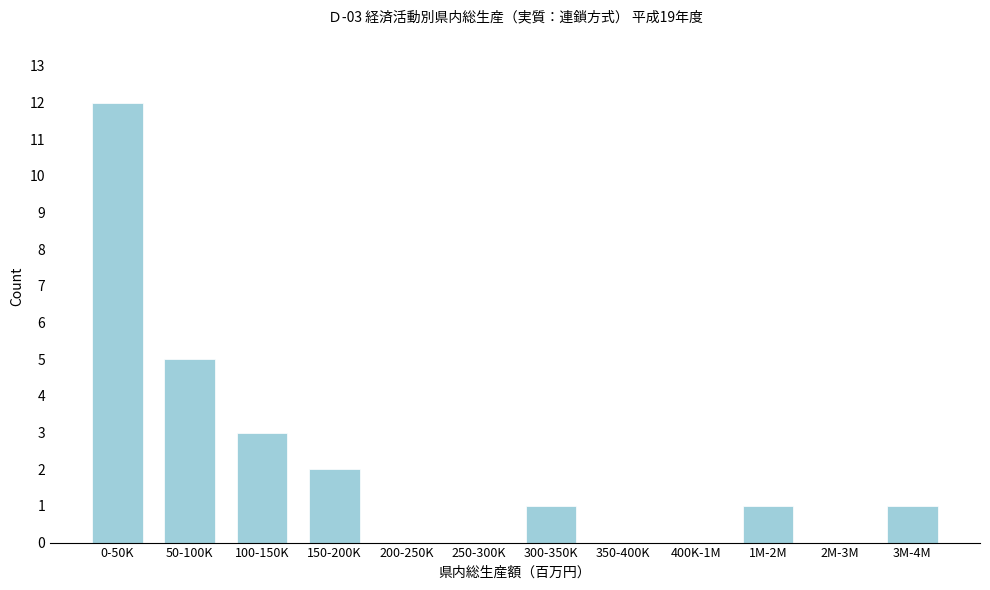

Reading right to left, what are all the values shown in this chart?

3M-4M=1	2M-3M=0	1M-2M=1	400K-1M=0	350-400K=0	300-350K=1	250-300K=0	200-250K=0	150-200K=2	100-150K=3	50-100K=5	0-50K=12